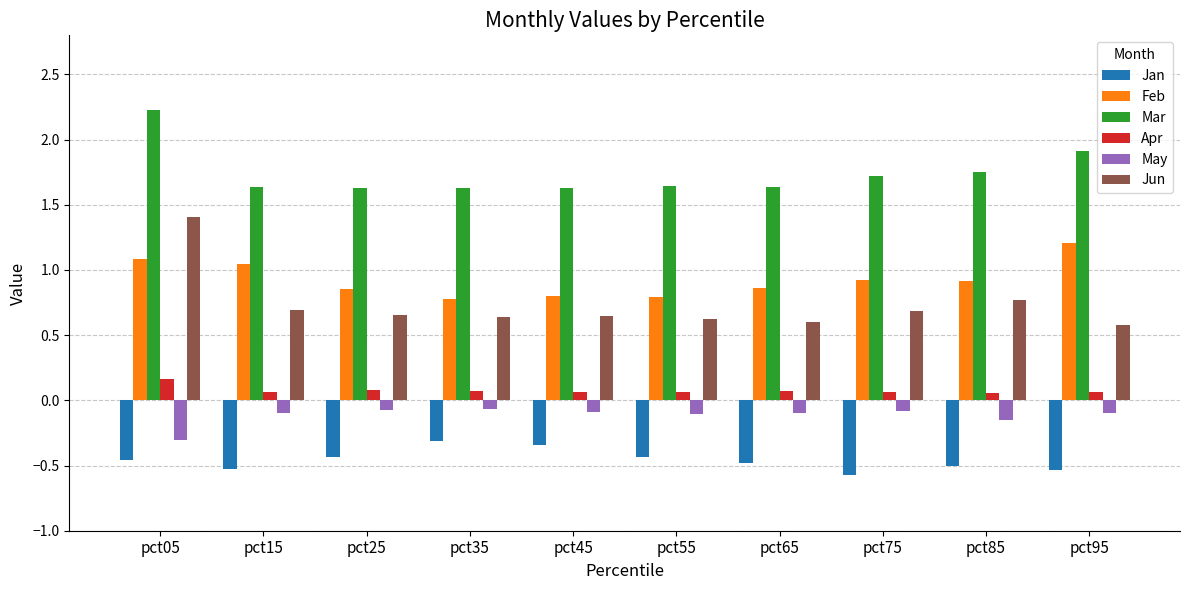

How many bars are there in total?

60